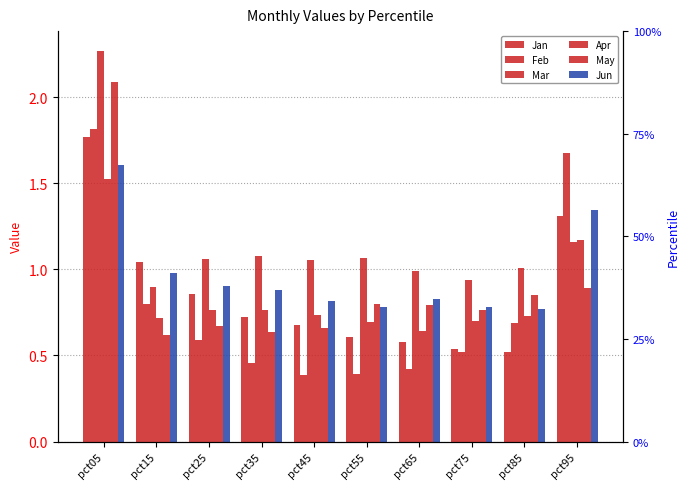

At which category is the sum across all series the highest?

pct05